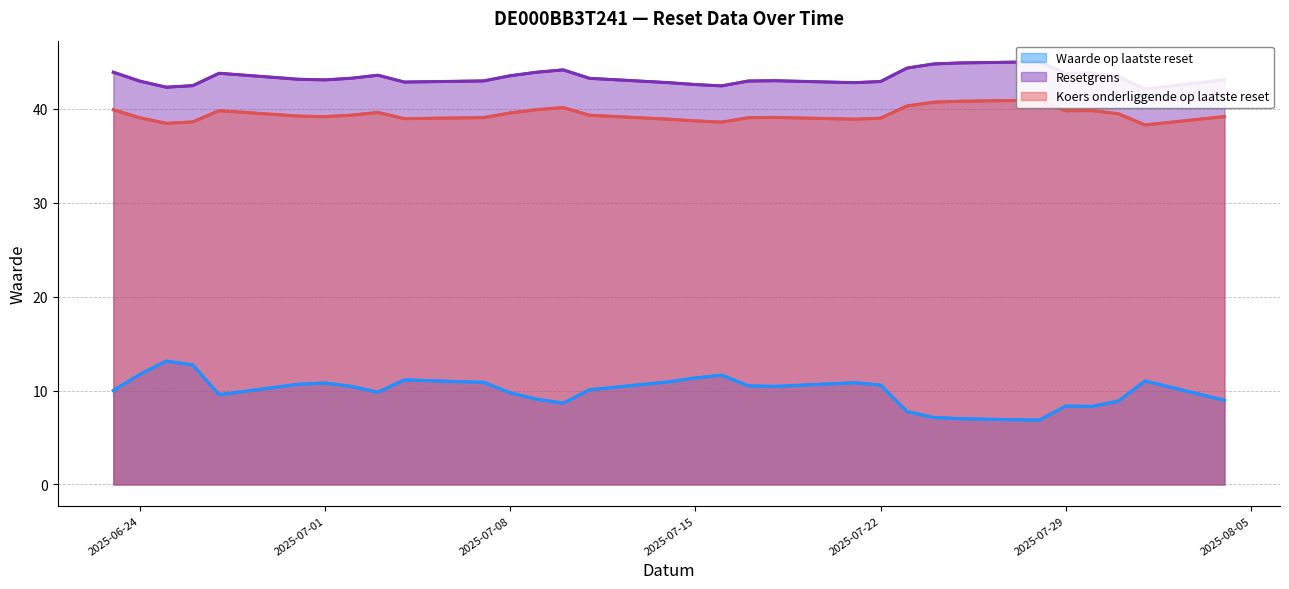

What value does the Resetgrens series have at 2025-07-22?

42.9